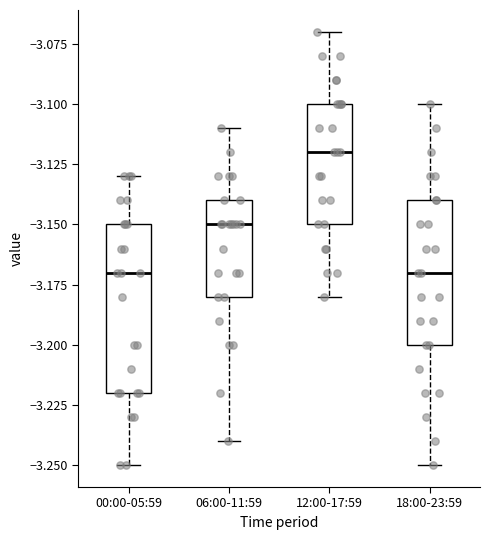

Comparing the boxes themselves (not the whiskers), which one is the tallest?

00:00-05:59